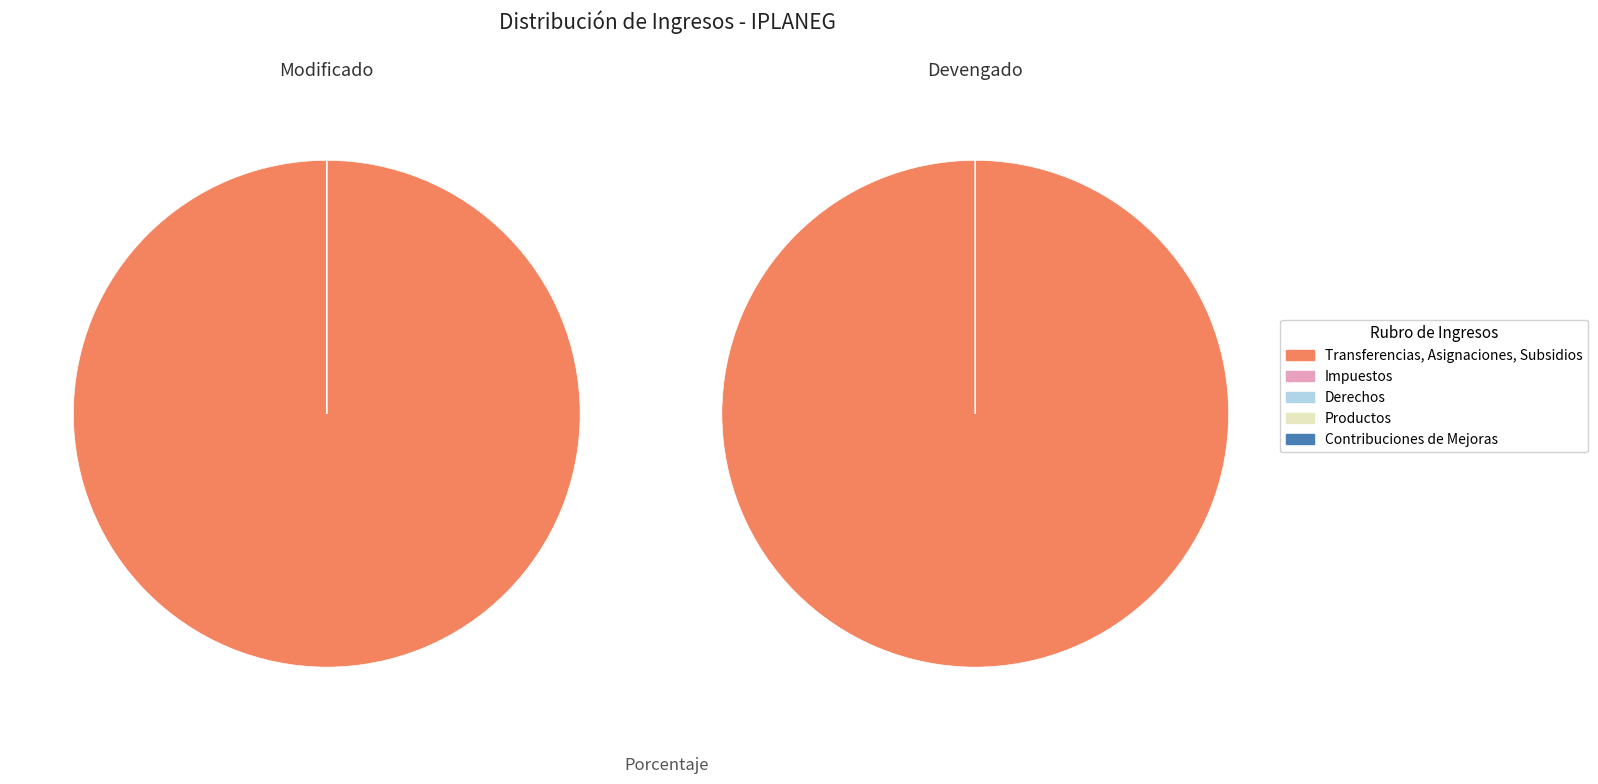

True or false: Derechos accounts for 0% of the total.

True